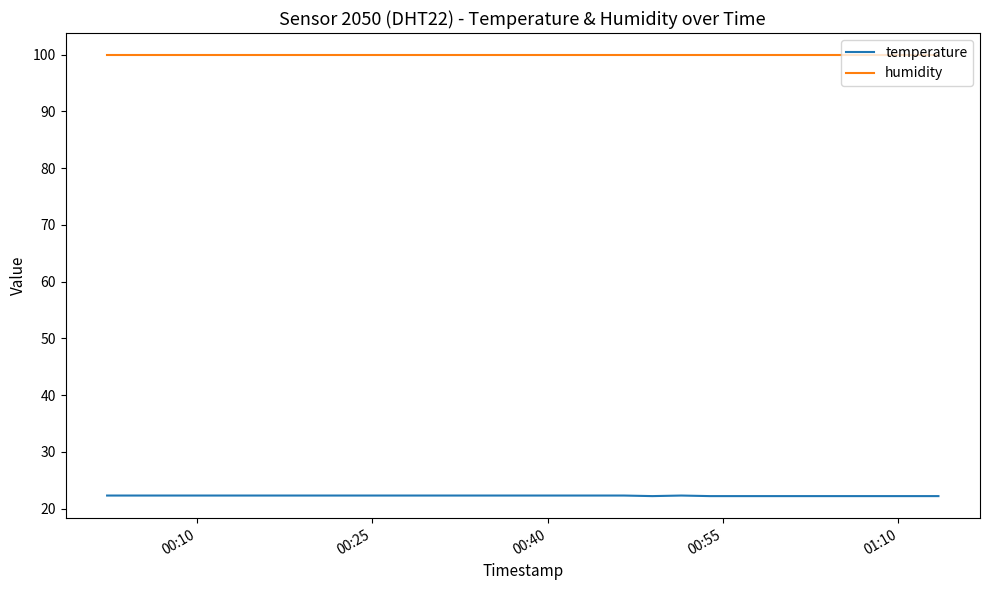

True or false: humidity and temperature intersect in this chart.

False